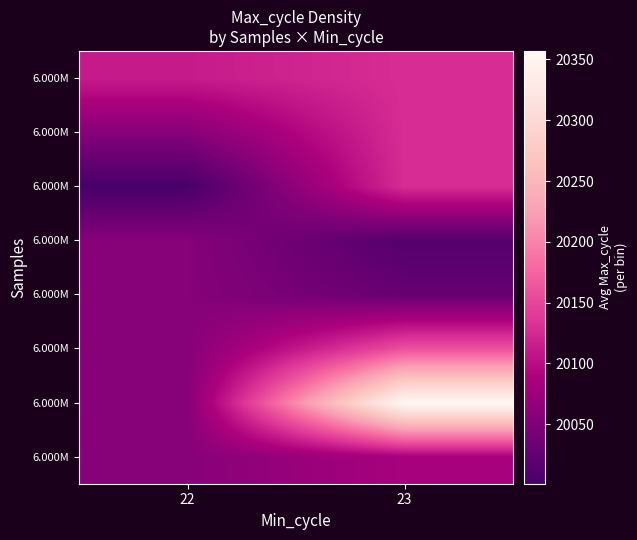

What is the smallest value displayed?

20001.0